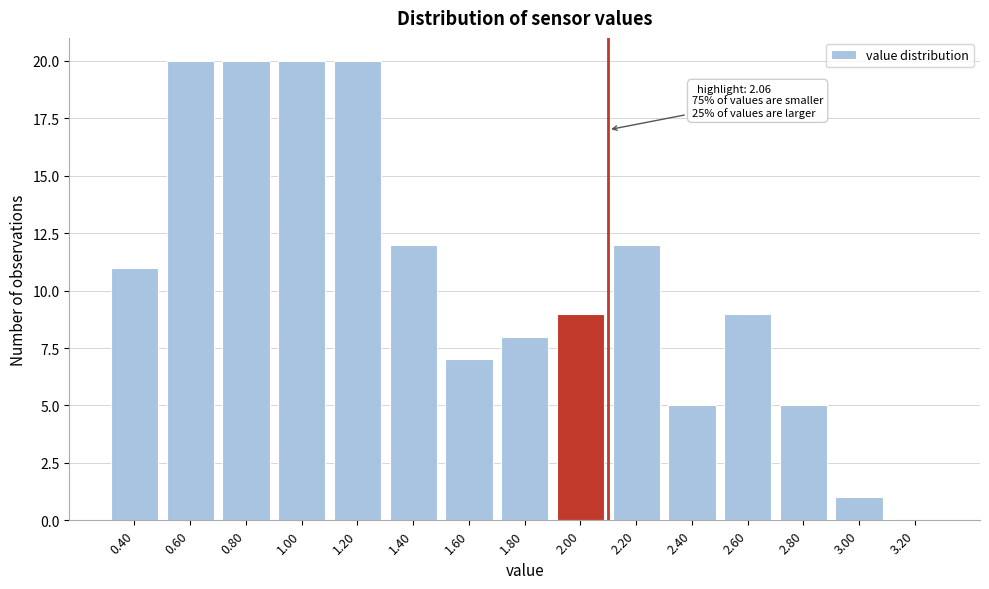

Reading right to left, transcribe all the data shown in this chart.

3.20=0	3.00=1	2.80=5	2.60=9	2.40=5	2.20=12	2.00=9	1.80=8	1.60=7	1.40=12	1.20=20	1.00=20	0.80=20	0.60=20	0.40=11